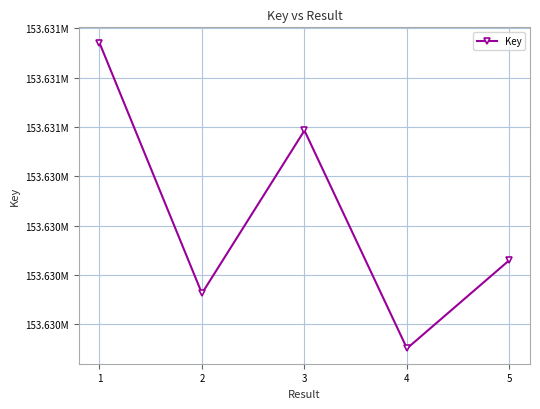

Does the chart have visible grid lines?

Yes